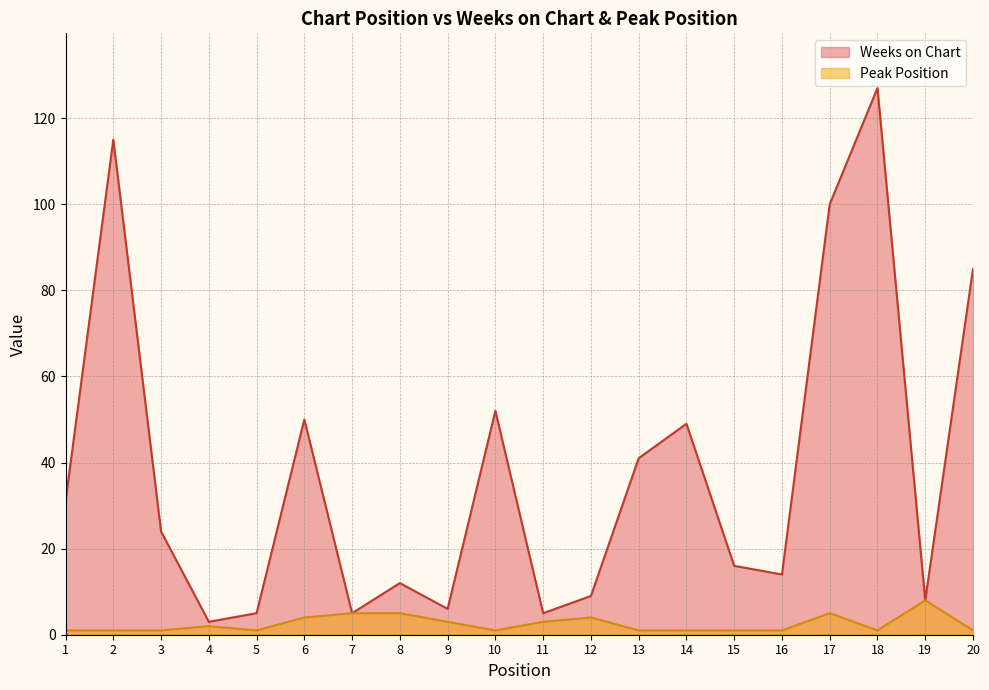

What is the value of the Weeks on Chart point at the 14th from the left?

49